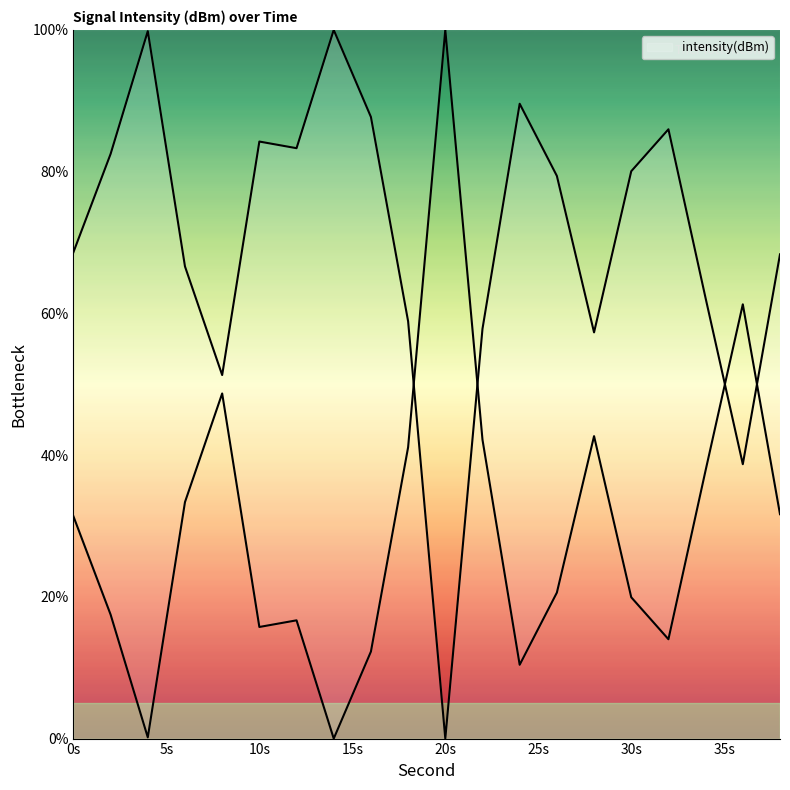

How many lines are shown in the chart?

1